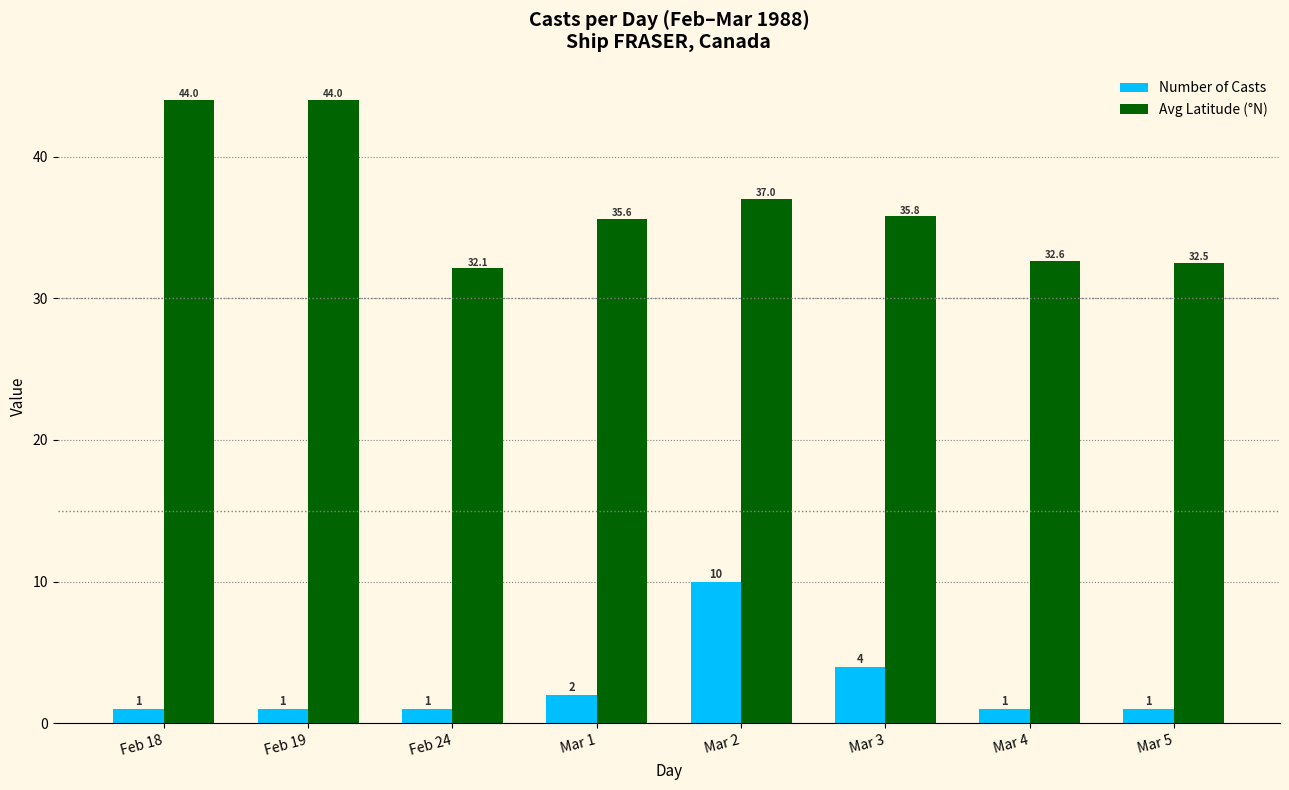

Reading left to right, transcribe all the data shown in this chart.

Number of Casts: Feb 18=1.0	Feb 19=1.0	Feb 24=1.0	Mar 1=2.0	Mar 2=10.0	Mar 3=4.0	Mar 4=1.0	Mar 5=1.0
Avg Latitude (°N): Feb 18=44.0	Feb 19=44.0	Feb 24=32.1	Mar 1=35.6	Mar 2=37.0	Mar 3=35.8	Mar 4=32.6	Mar 5=32.5